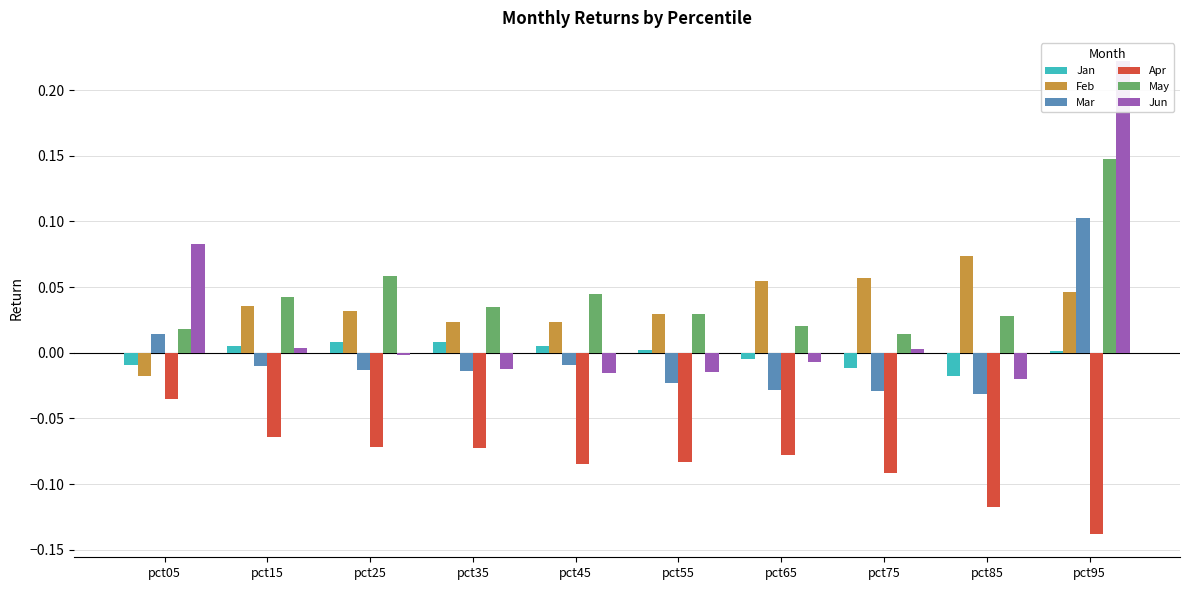

How many bars are there in total?

60